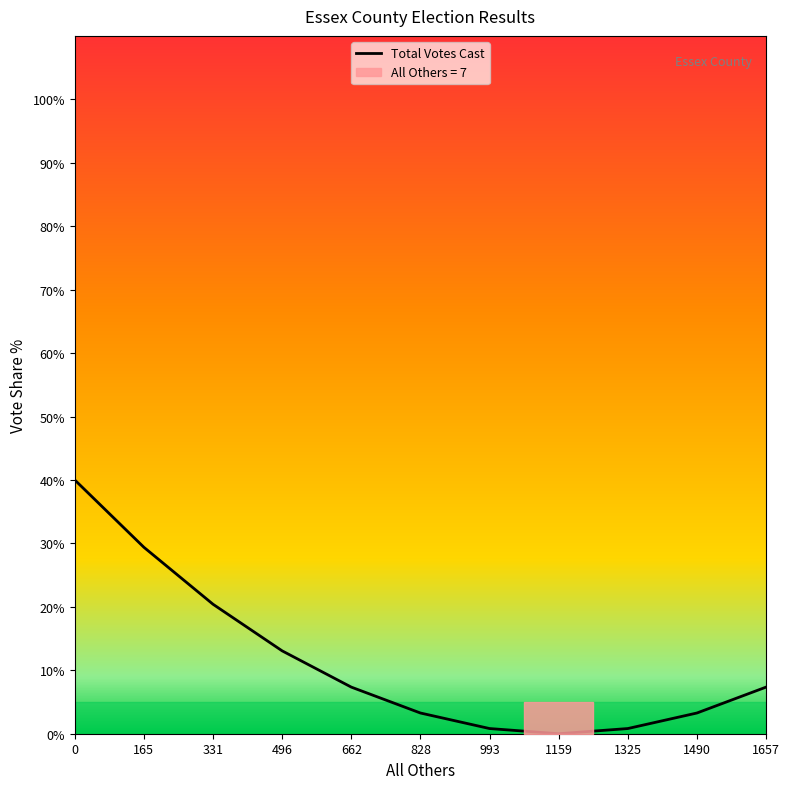

How many categories are shown in the chart?

11